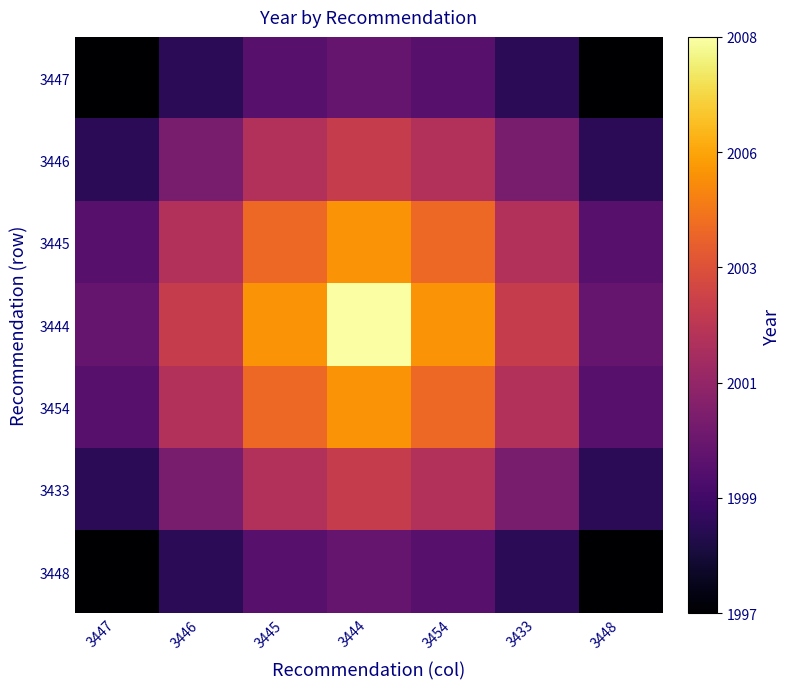

Reading left to right, extract all data points from this chart.

3447: 3447=0.0	3446=0.2	3445=0.3	3444=0.3	3454=0.3	3433=0.2	3448=0.0
3446: 3447=0.2	3446=0.3	3445=0.5	3444=0.5	3454=0.5	3433=0.3	3448=0.2
3445: 3447=0.3	3446=0.5	3445=0.7	3444=0.8	3454=0.7	3433=0.5	3448=0.3
3444: 3447=0.3	3446=0.5	3445=0.8	3444=1.0	3454=0.8	3433=0.5	3448=0.3
3454: 3447=0.3	3446=0.5	3445=0.7	3444=0.8	3454=0.7	3433=0.5	3448=0.3
3433: 3447=0.2	3446=0.3	3445=0.5	3444=0.5	3454=0.5	3433=0.3	3448=0.2
3448: 3447=0.0	3446=0.2	3445=0.3	3444=0.3	3454=0.3	3433=0.2	3448=0.0